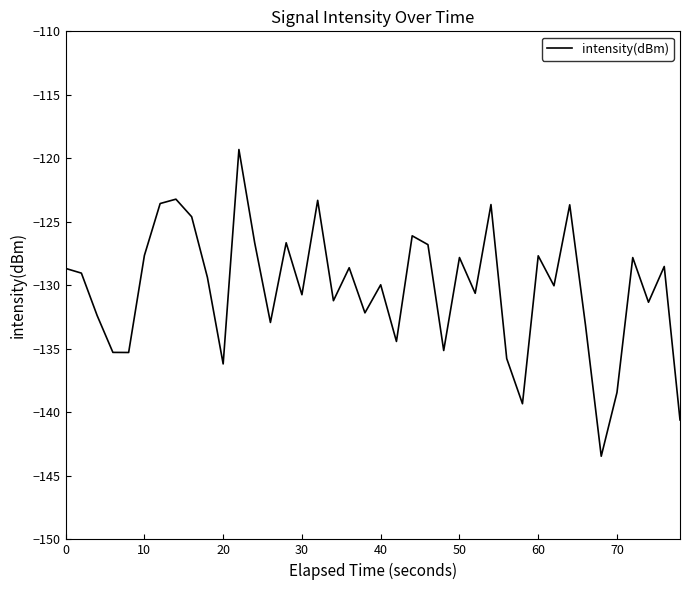

What is the maximum value shown in the chart?

-119.3